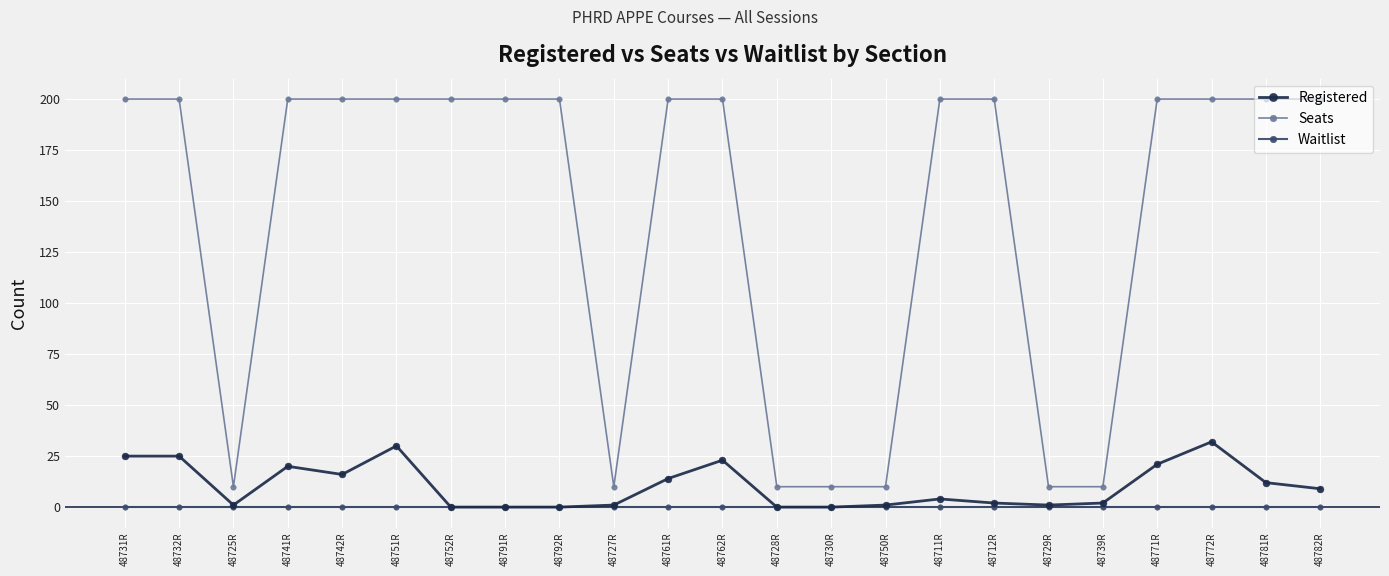

True or false: Seats and Waitlist intersect in this chart.

False